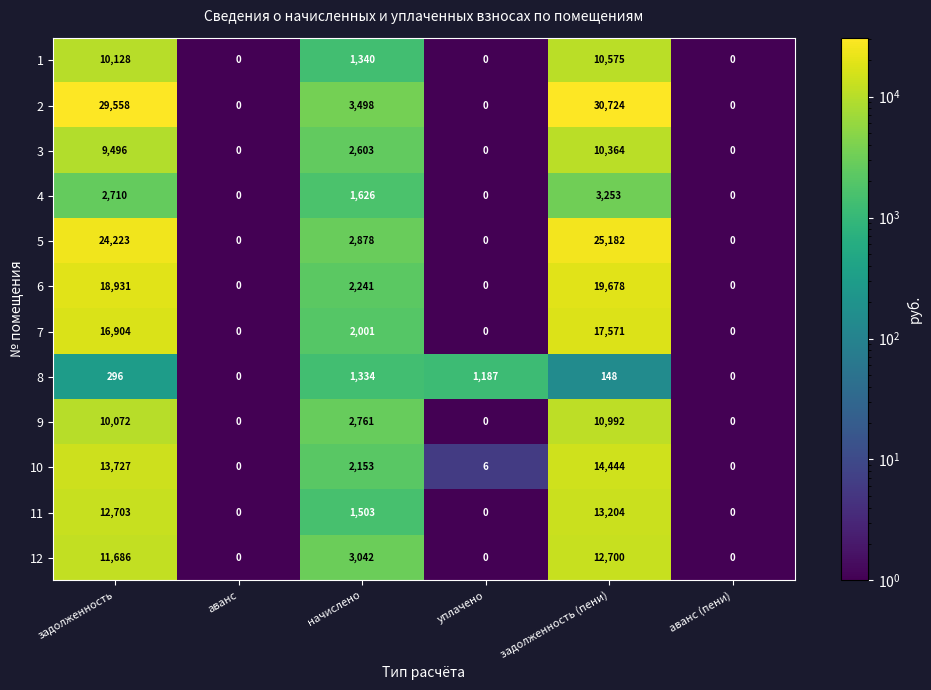

What is the sum of all 3 values?

22463